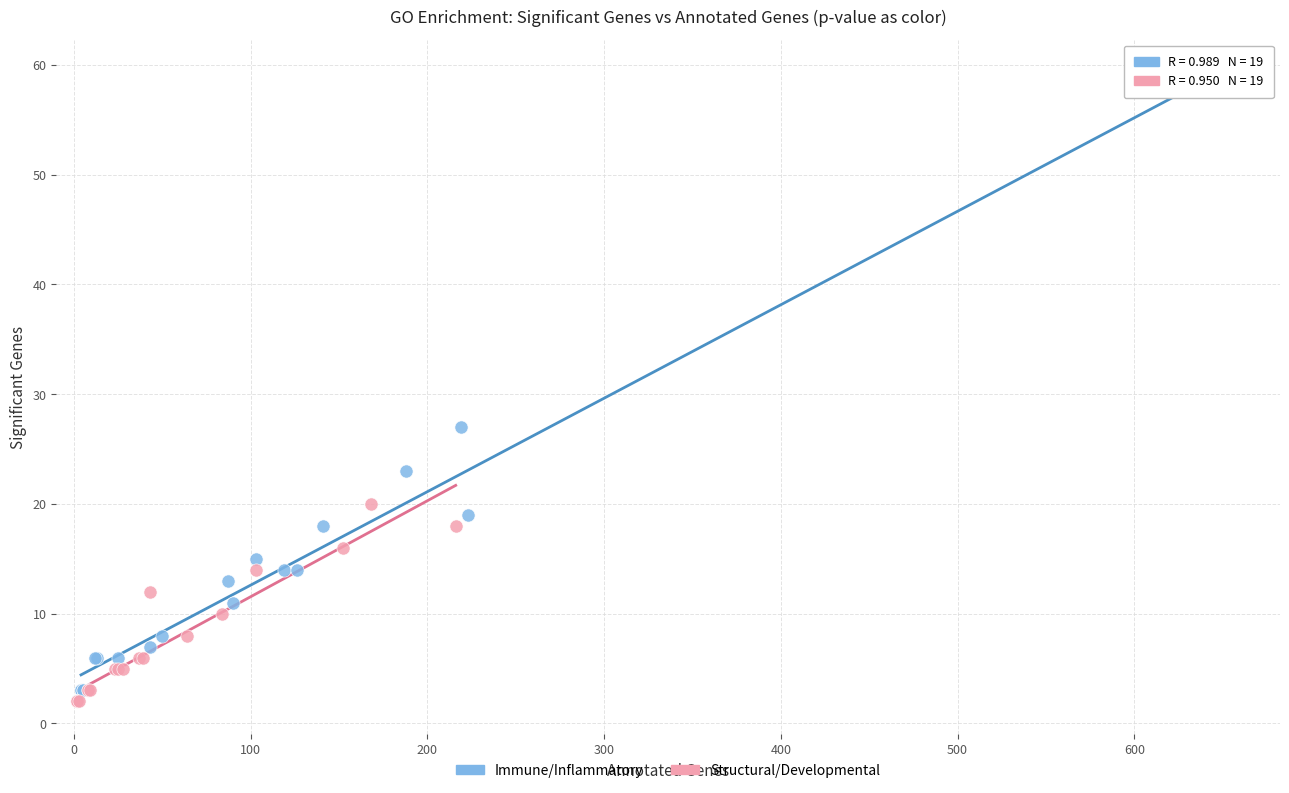

Which series contains the lowest Y value?

Structural/Developmental